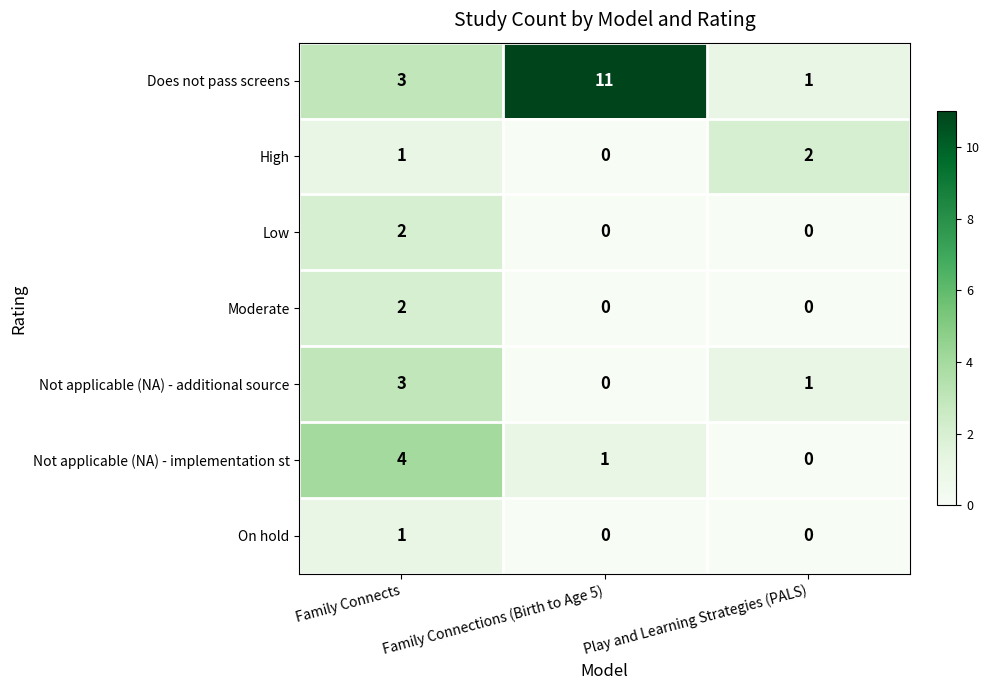

Which series has the largest total across all categories?

Does not pass screens